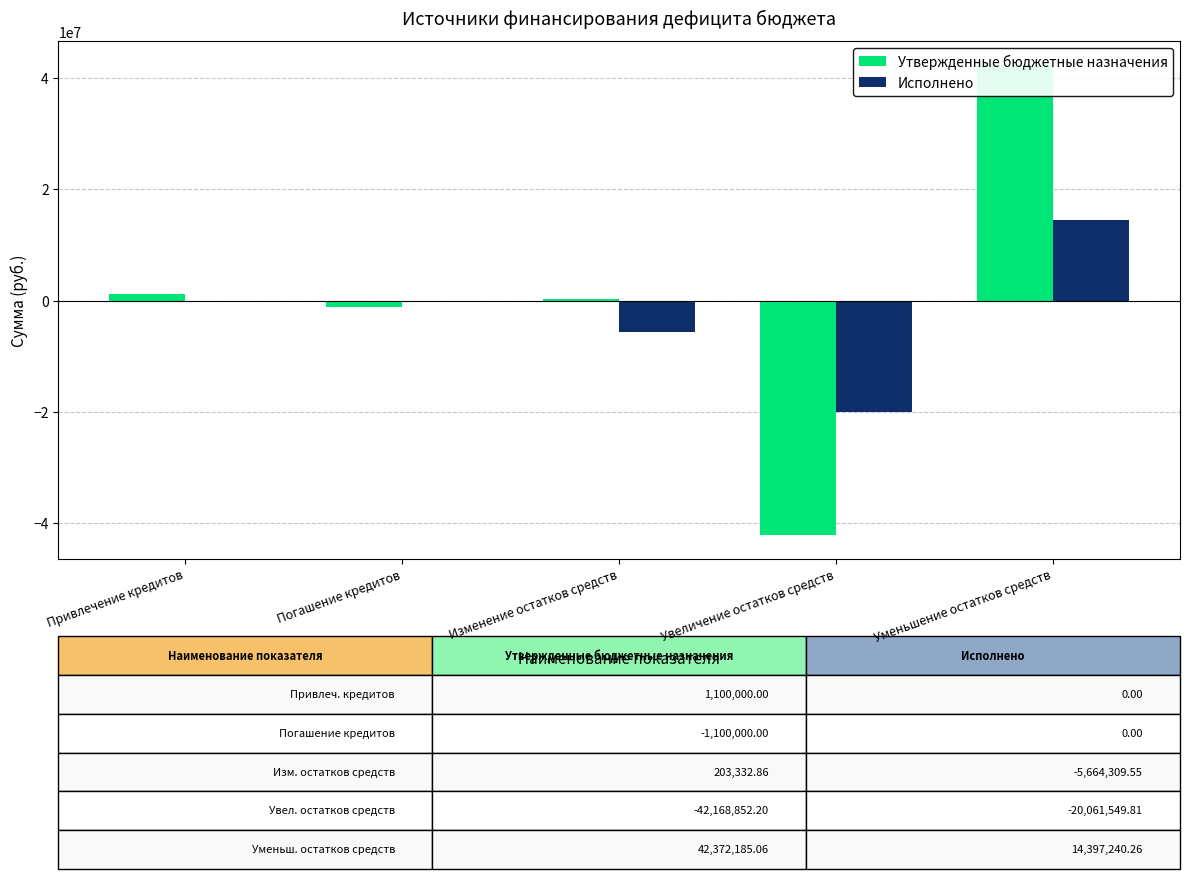

How many data points in Утвержденные бюджетные назначения are less than 203332?

2